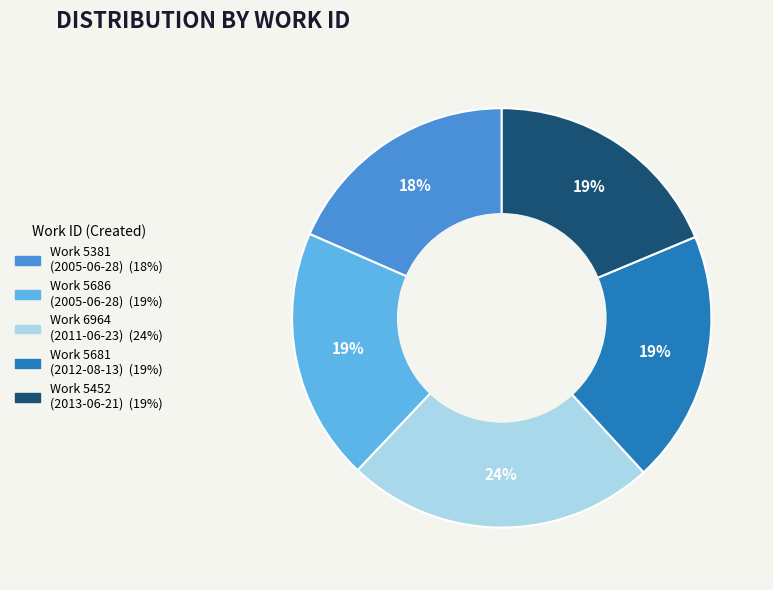

Does any single category account for the majority?

No